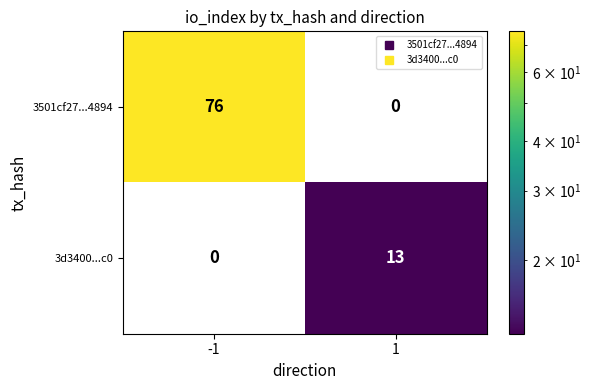

Read the 3d3400...c0 value at 1, to the nearest 10.

10